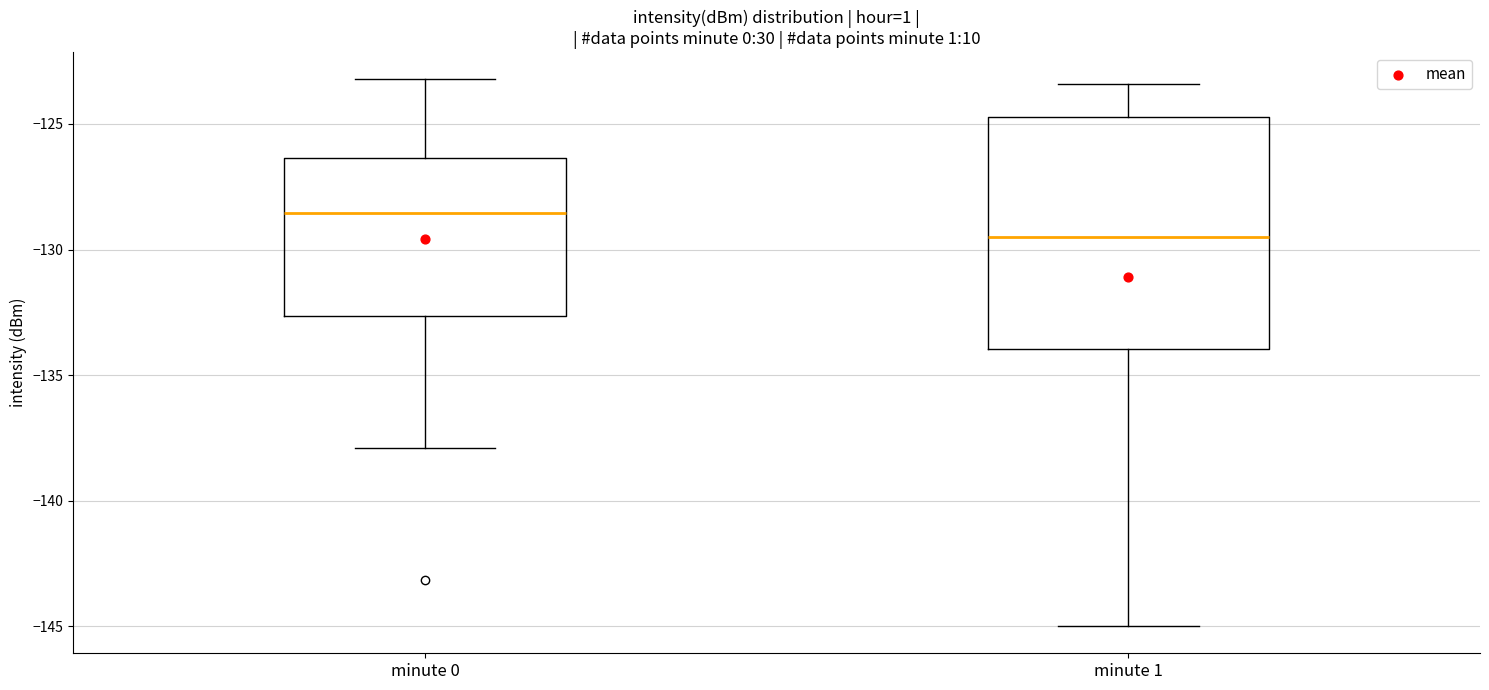

Where does the lower whisker of the box for minute 1 end on the y-axis? The values are not printed on the chart, so give them approximately, as read against the axis.

-145.0